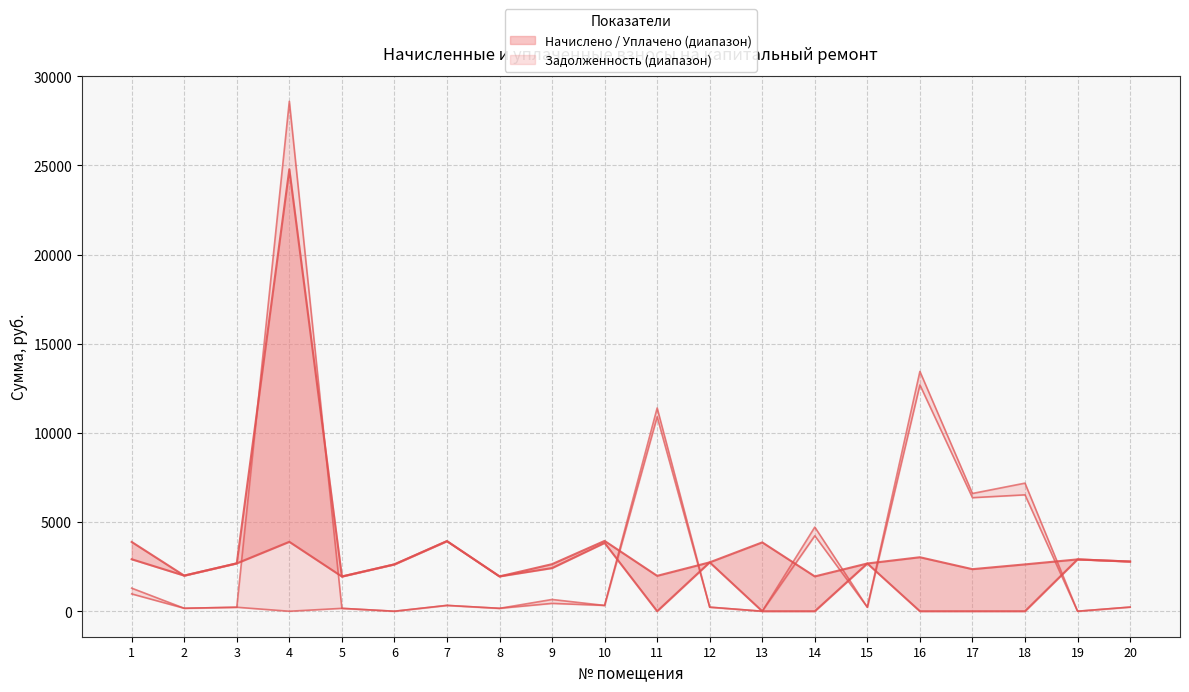

Where is the first local maximum for задолженность (col_6)?

3